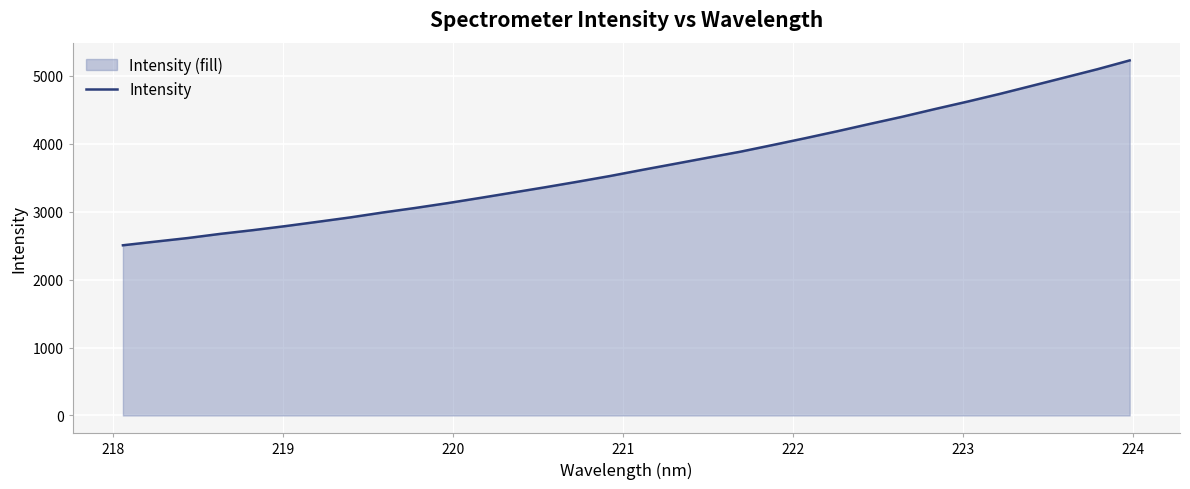

What is the difference between the maximum and minimum values?

2722.7